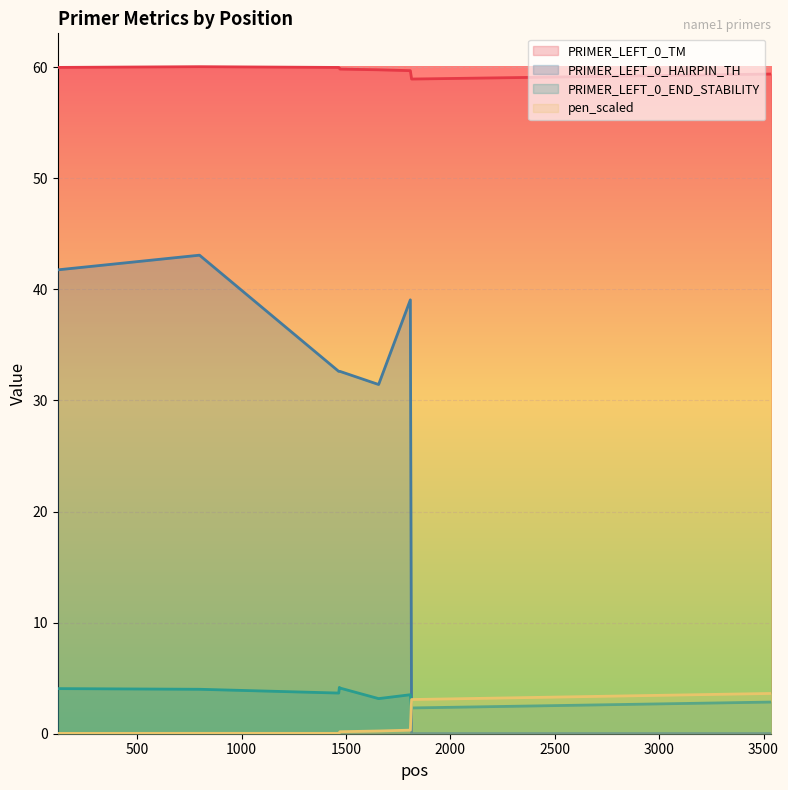

How many lines are shown in the chart?

4